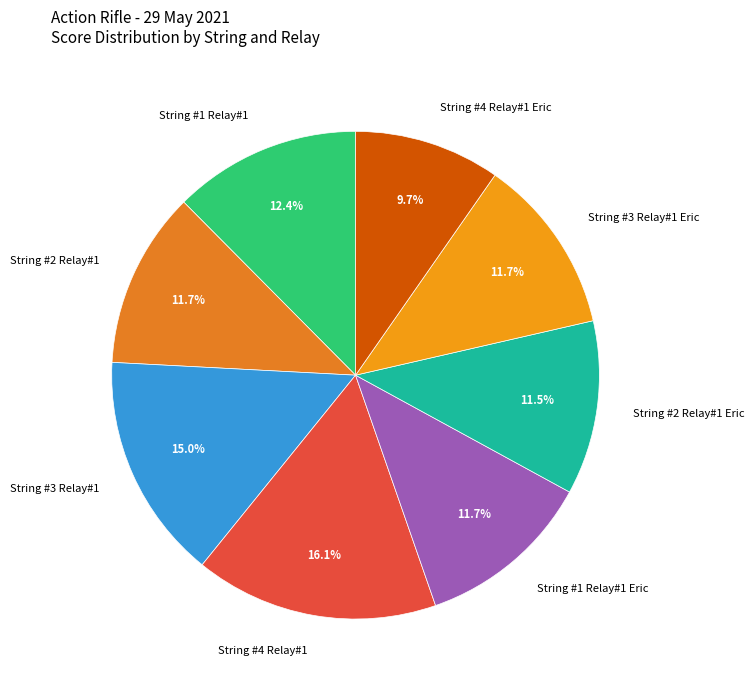

How much of the chart is everything except String #4 Relay#1?

83.9%